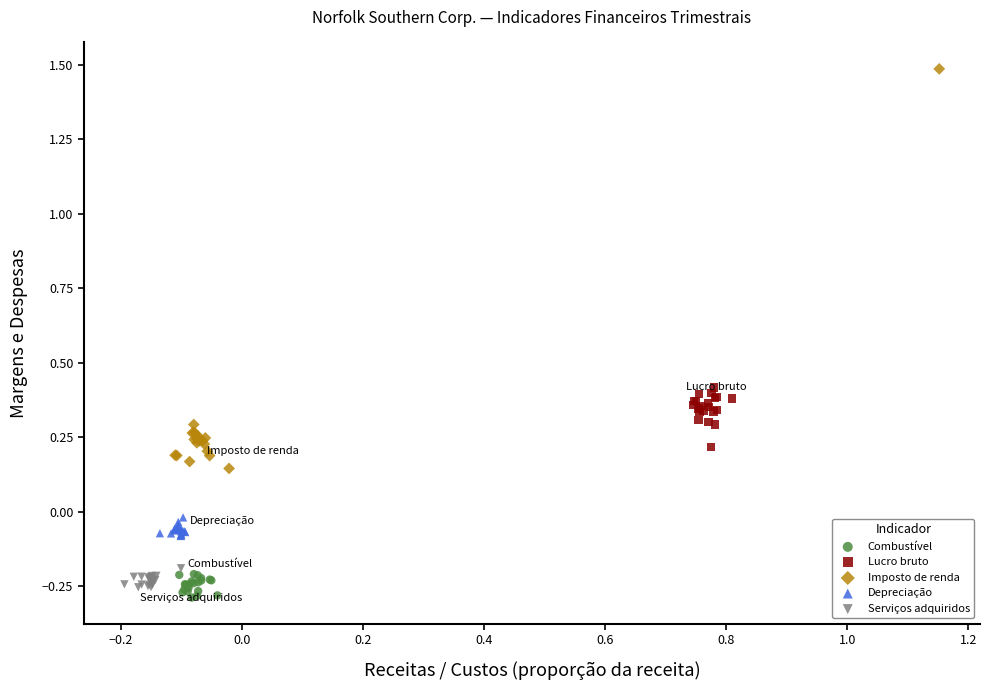

Which series reaches the maximum Y coordinate?

Imposto de renda